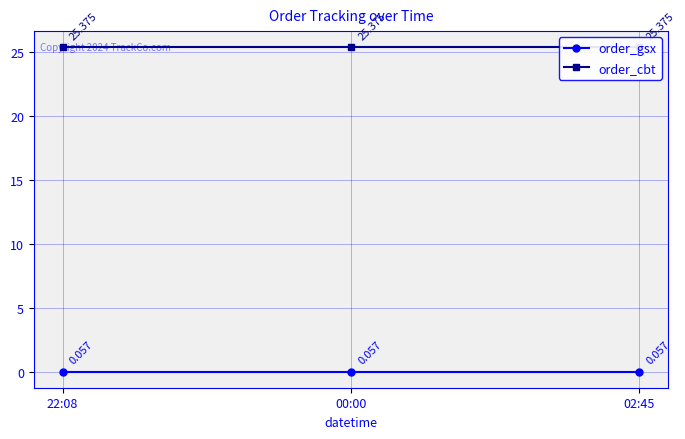

At which category is the sum across all series the highest?

22:08